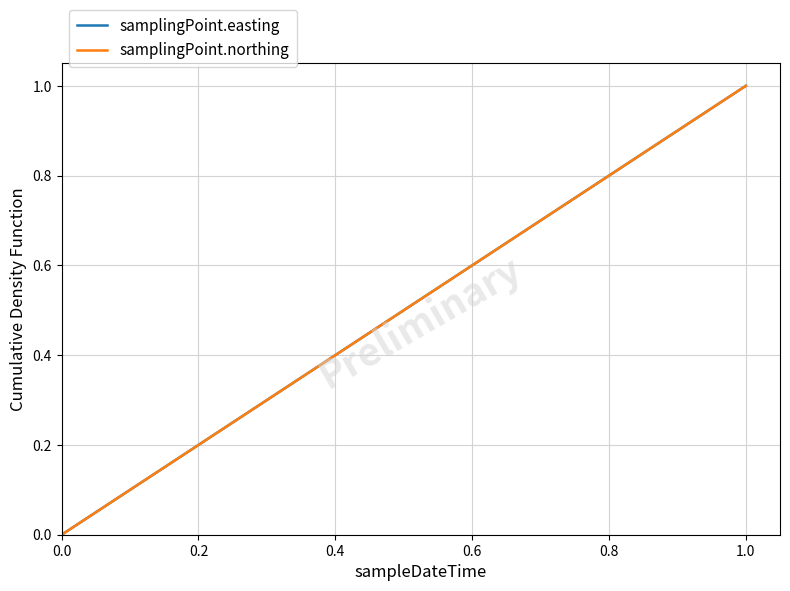

Does the chart display data point markers on the line(s)?

No